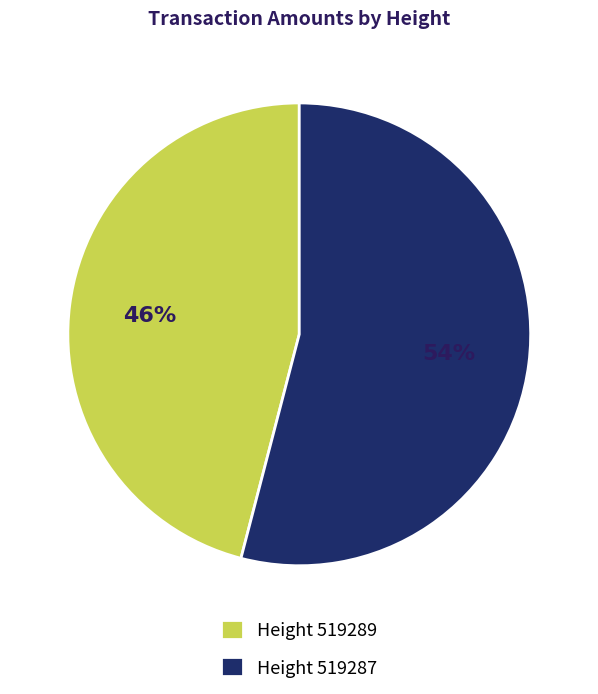

Rank the categories by value from lowest to highest.

Height 519289, Height 519287